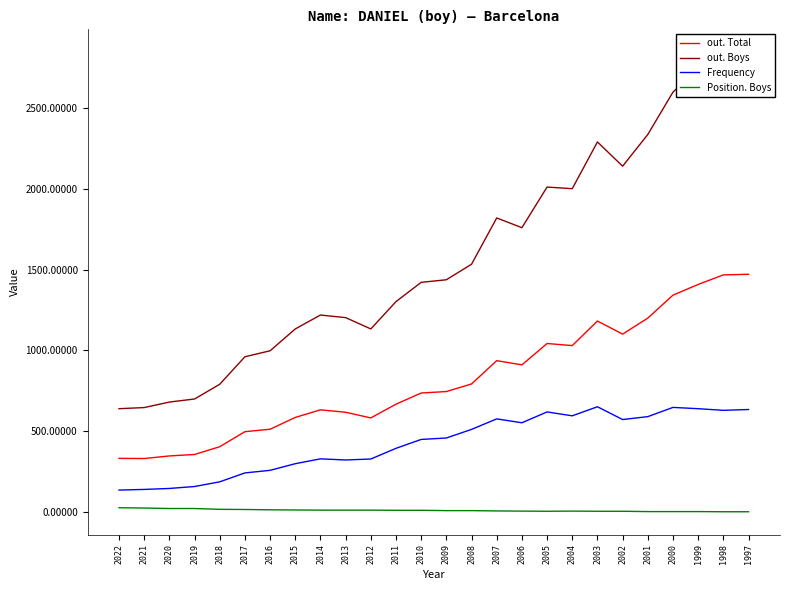

What is the greatest value displayed?

2843